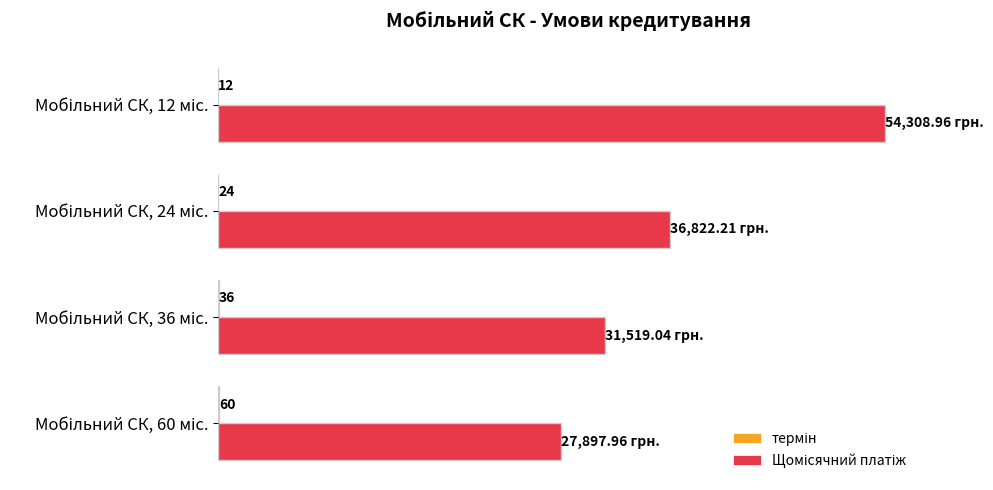

Does the chart contain any negative values?

No